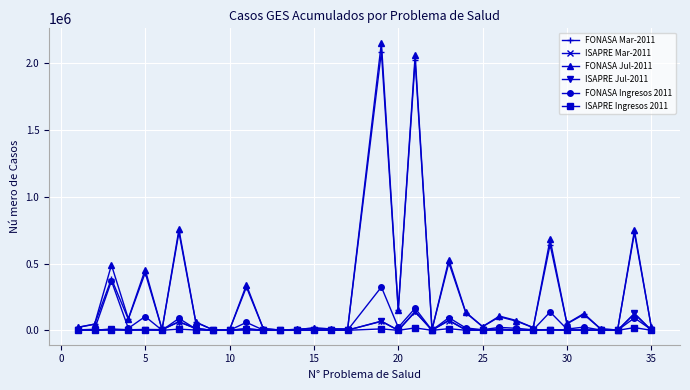

How many data points in FONASA Jul-2011 are less than 51455?

17